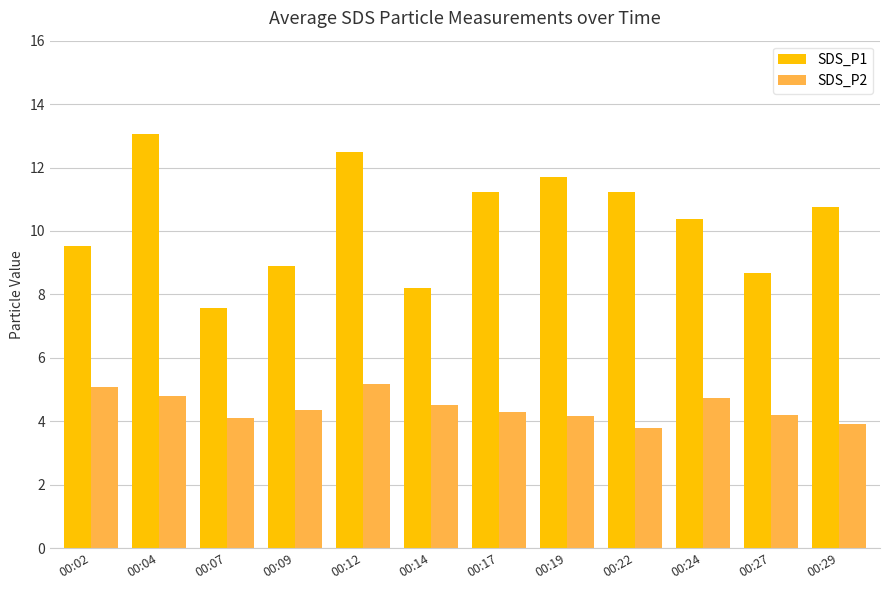

Between 00:14 and 00:17, which series saw the biggest shift?

SDS_P1